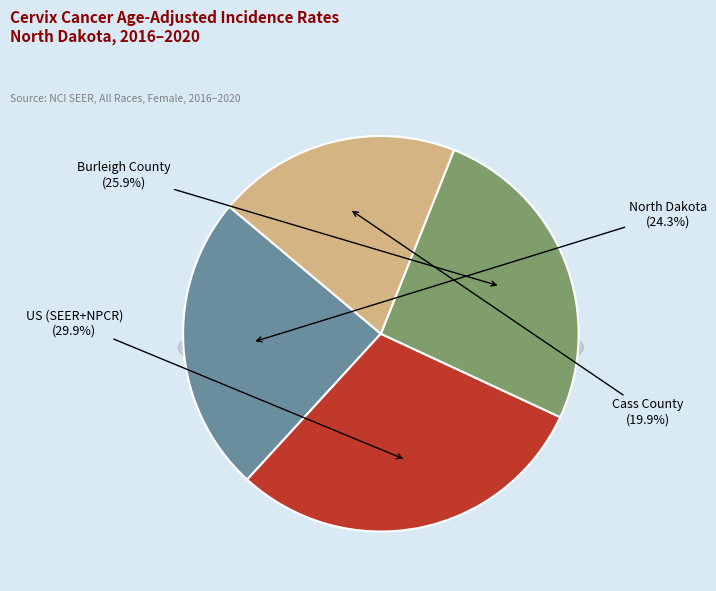

How much of the chart is everything except US (SEER+NPCR)?

70.1%